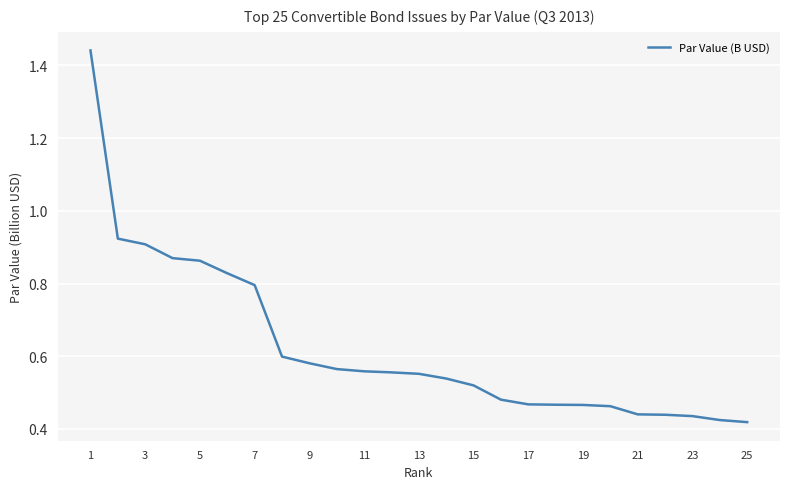

What is the difference between the maximum and minimum values?

1.0